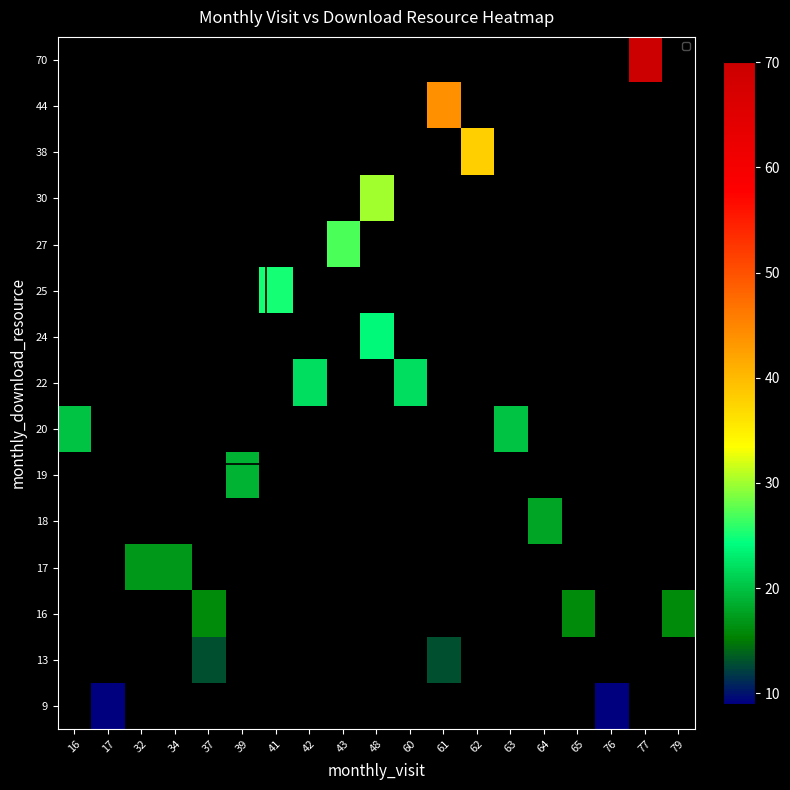

Which category has the highest value in the 24 series?

16